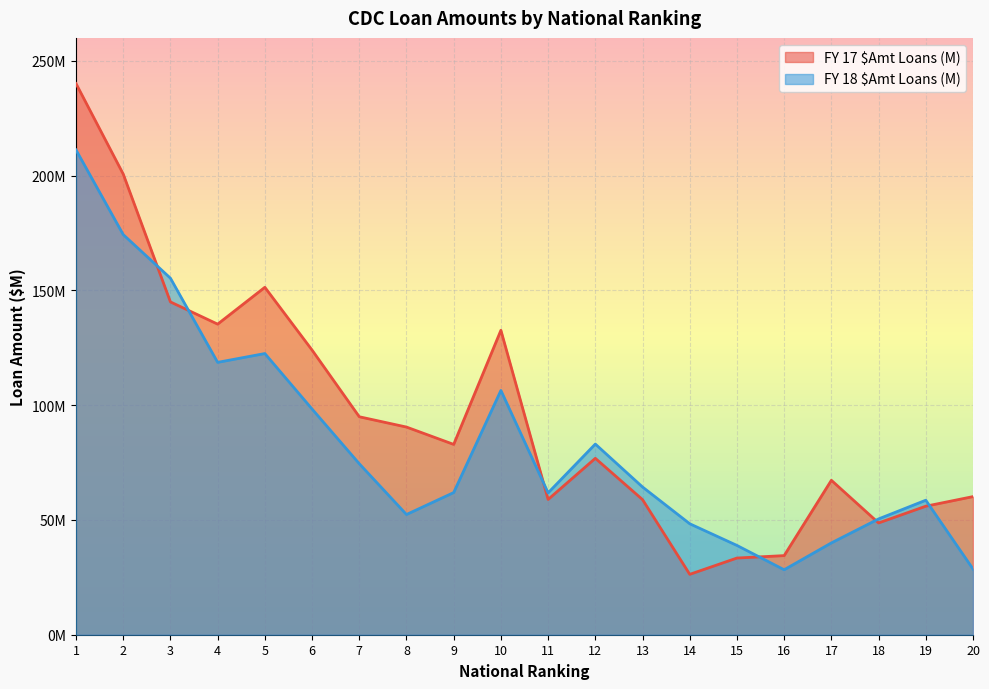

The FY 18 $Amt Loans (M) series shows 80.3 at 8. True or false?

False